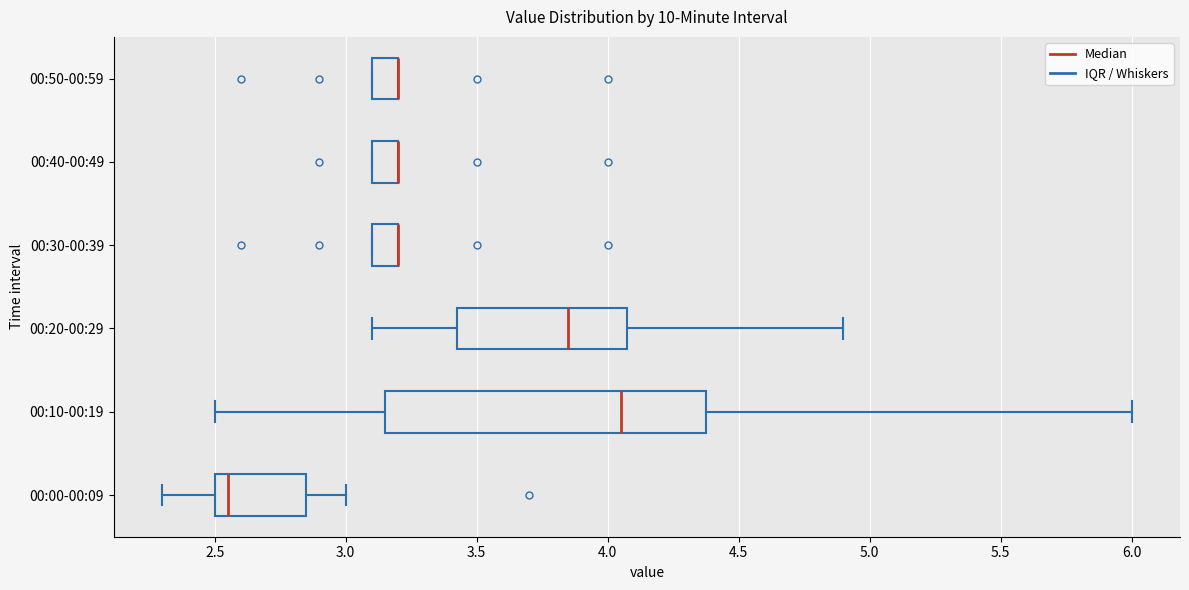

Reading bottom to top, read every box against the x-axis: the position of its median line, the range the box covers, and the ends of its whiskers. The values are not printed on the chart, so give them approximately, as read against the axis.

00:00-00:09: median 2.55, box 2.50 to 2.85, whiskers 2.30 to 3.00
00:10-00:19: median 4.05, box 3.15 to 4.40, whiskers 2.50 to 6.00
00:20-00:29: median 3.85, box 3.45 to 4.10, whiskers 3.10 to 4.90
00:30-00:39: median 3.20 (drawn on the box's right edge), box 3.10 to 3.20, whiskers 3.10 to 3.20
00:40-00:49: median 3.20 (drawn on the box's right edge), box 3.10 to 3.20, whiskers 3.10 to 3.20
00:50-00:59: median 3.20 (drawn on the box's right edge), box 3.10 to 3.20, whiskers 3.10 to 3.20